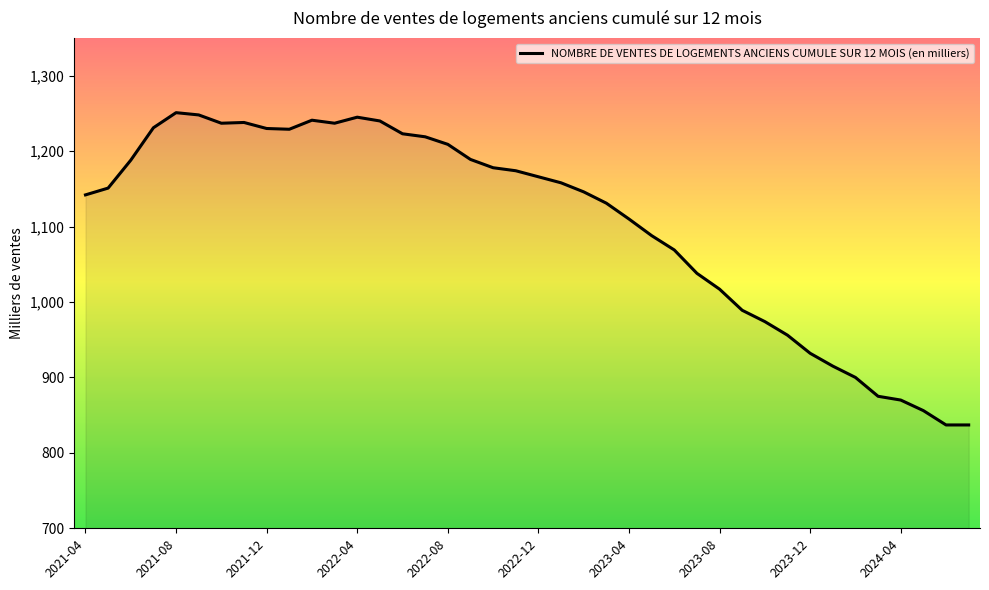

What is the smallest value displayed?

837